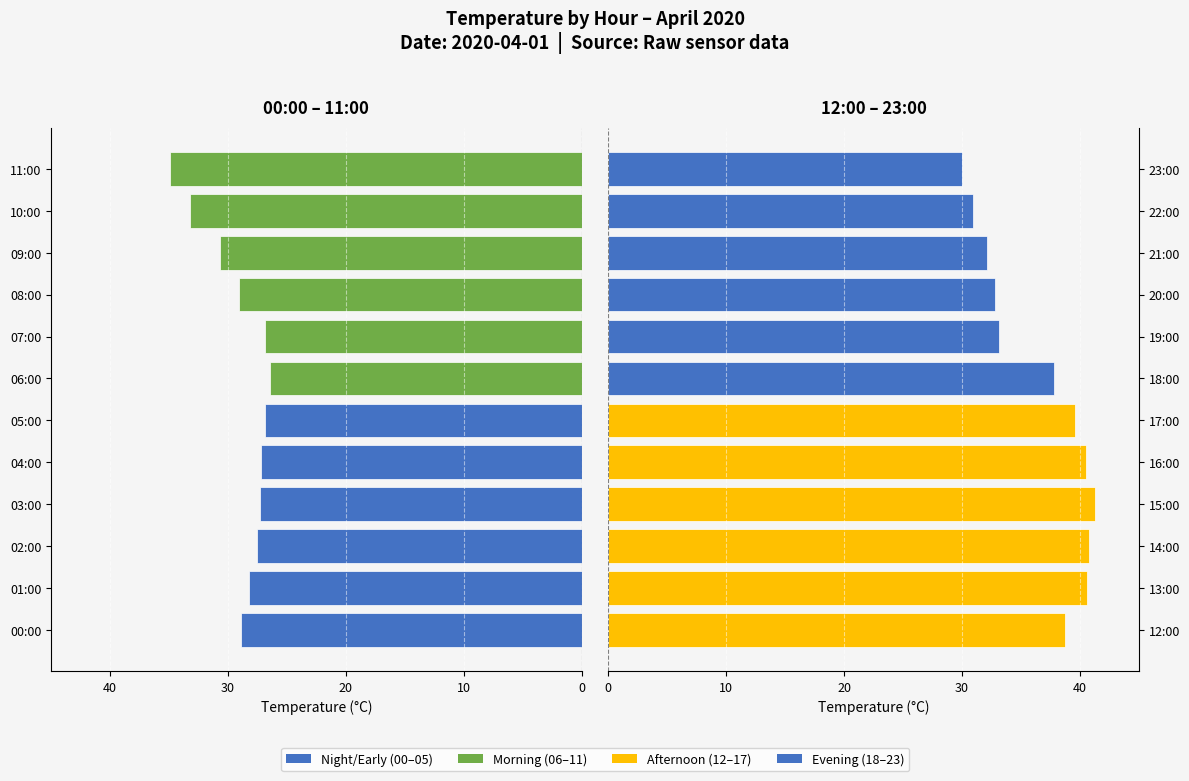

Which has a higher value, 02:00 or 01:00?

02:00